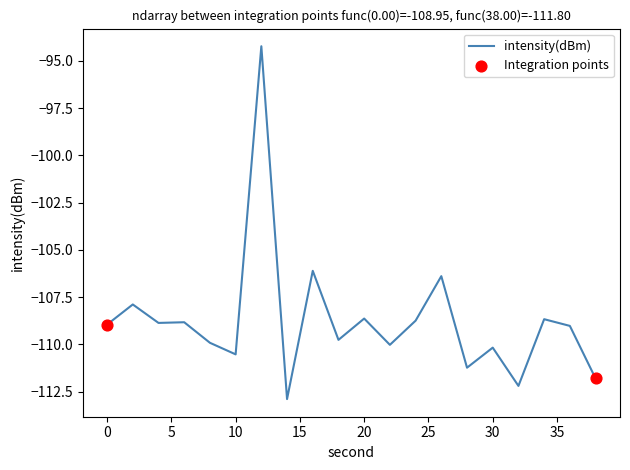

What is the greatest value displayed?

-94.2